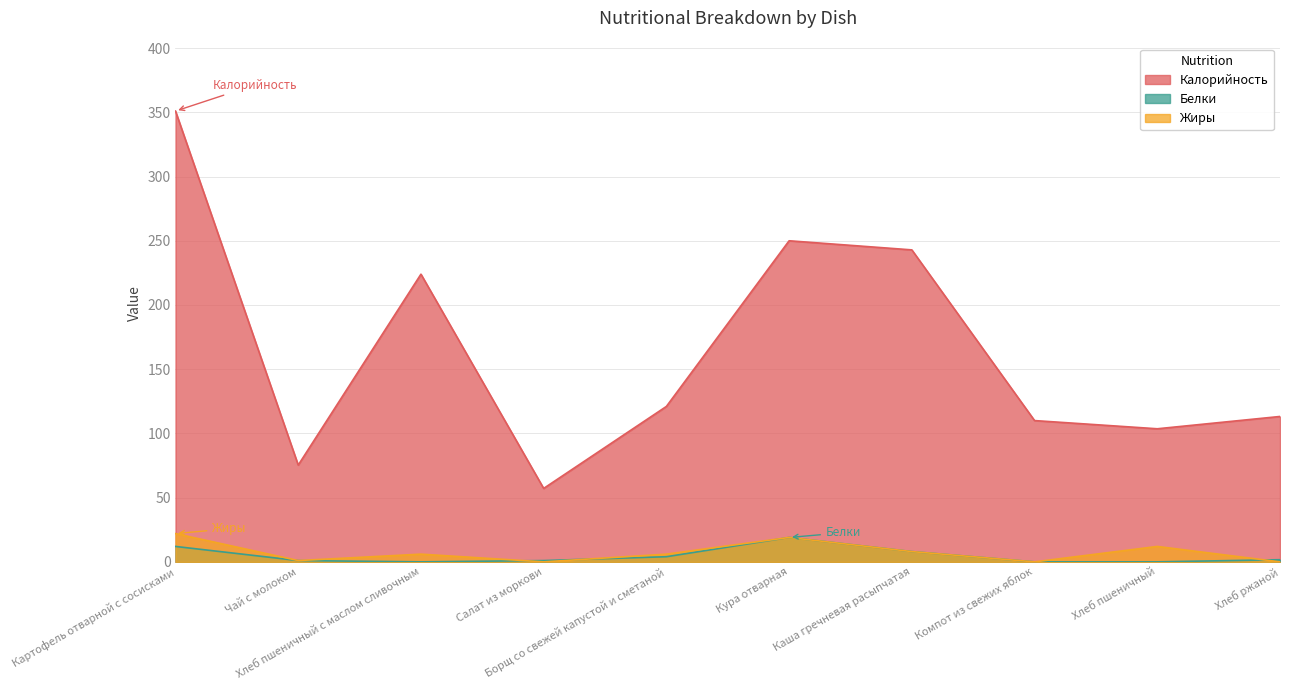

Where is the first local minimum for Калорийность?

Чай с молоком